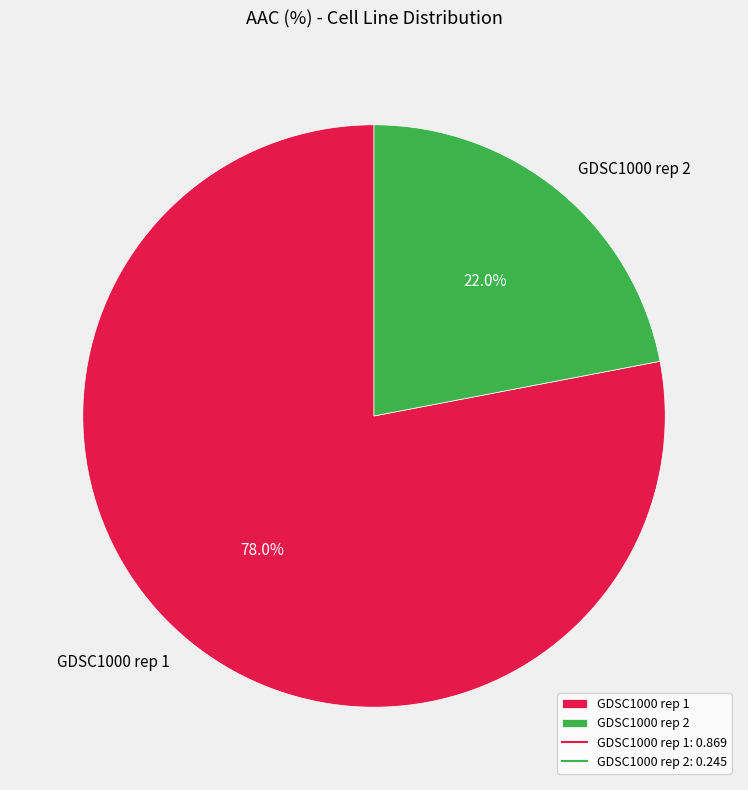

Count the number of slices in the pie.

2